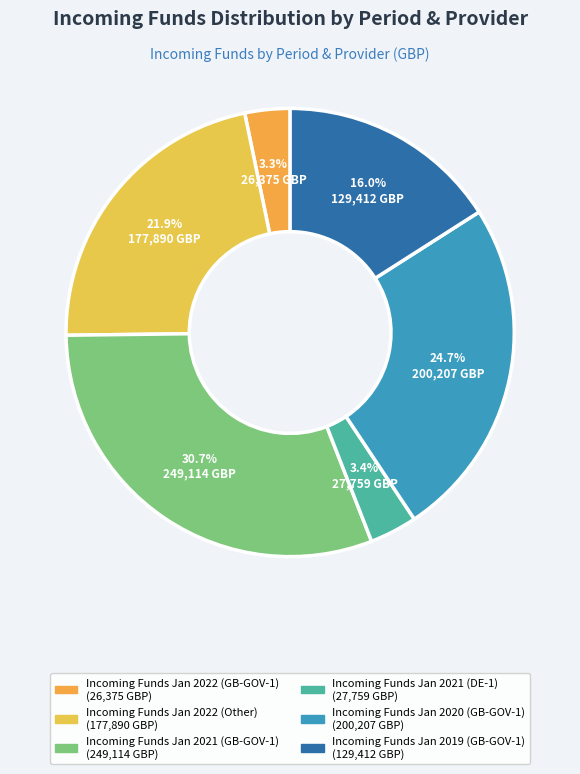

Is it true that Incoming Funds Jan 2021 (GB-GOV-1) is 20% of the pie?

False